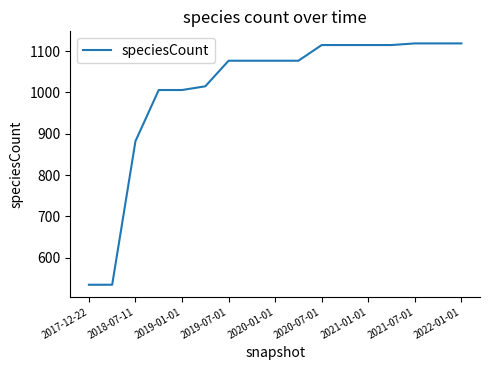

What is the maximum value shown in the chart?

1119